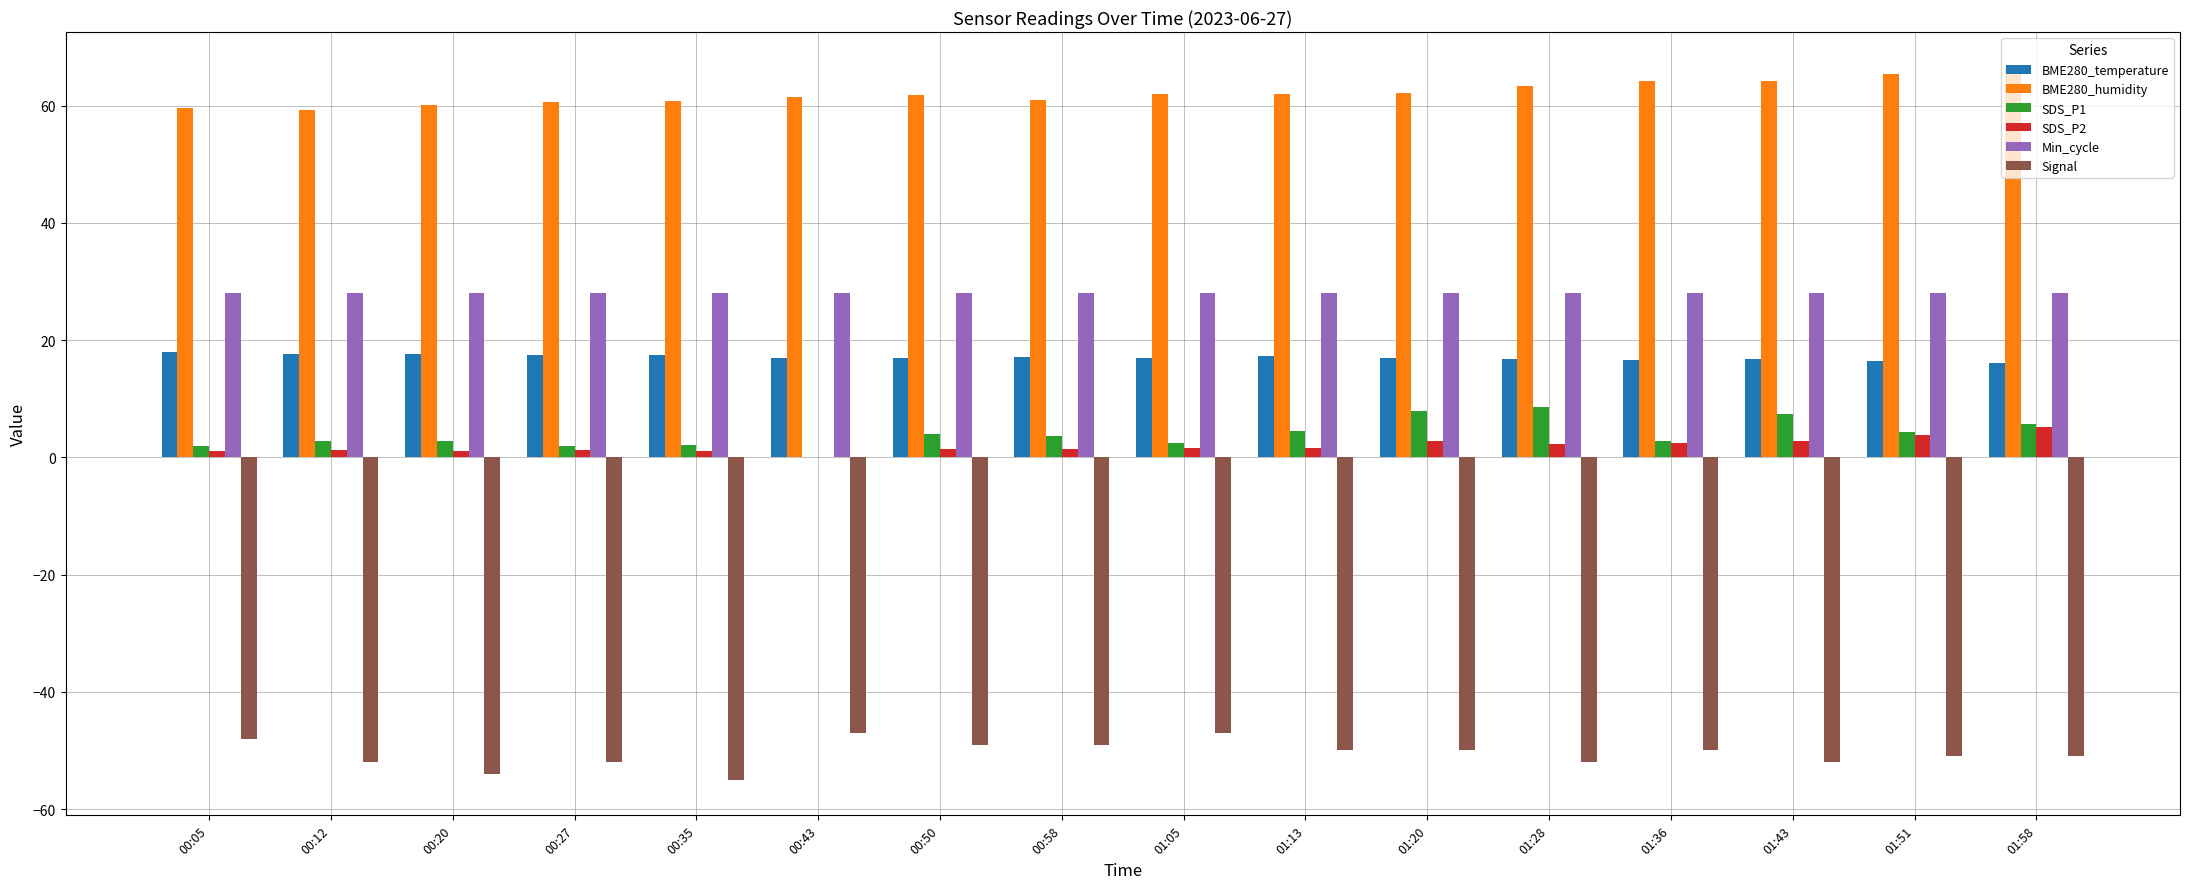

Is the value of BME280_temperature at 01:13 greater than the value of Min_cycle at 01:20?

No